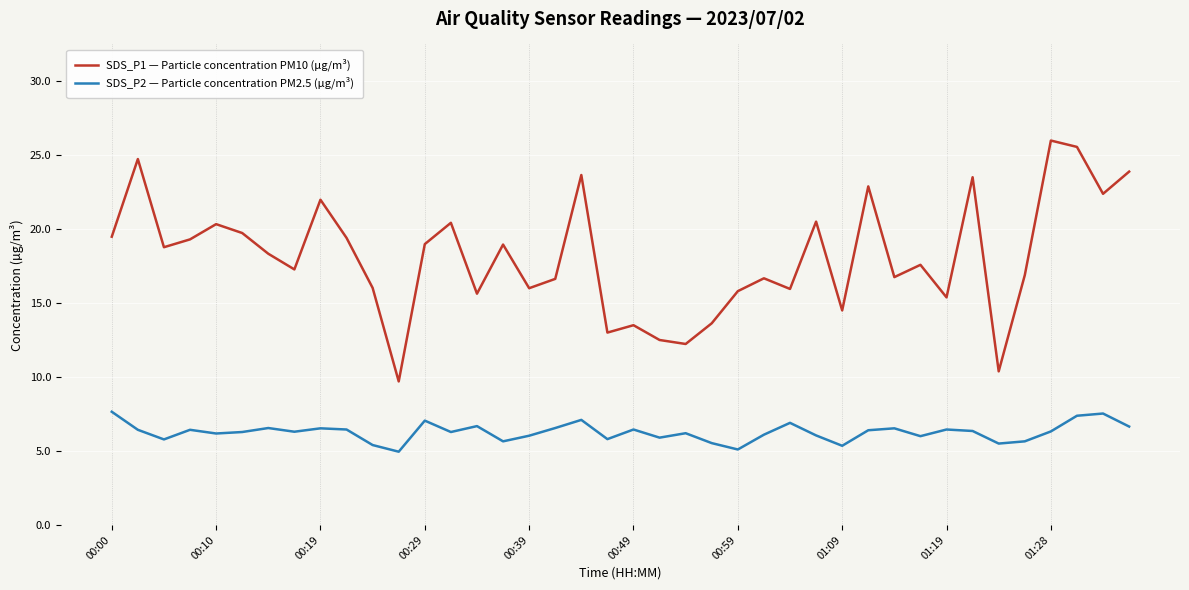

What is the sum of all SDS_P1 — Particle concentration PM10 (µg/m³) values?

724.7